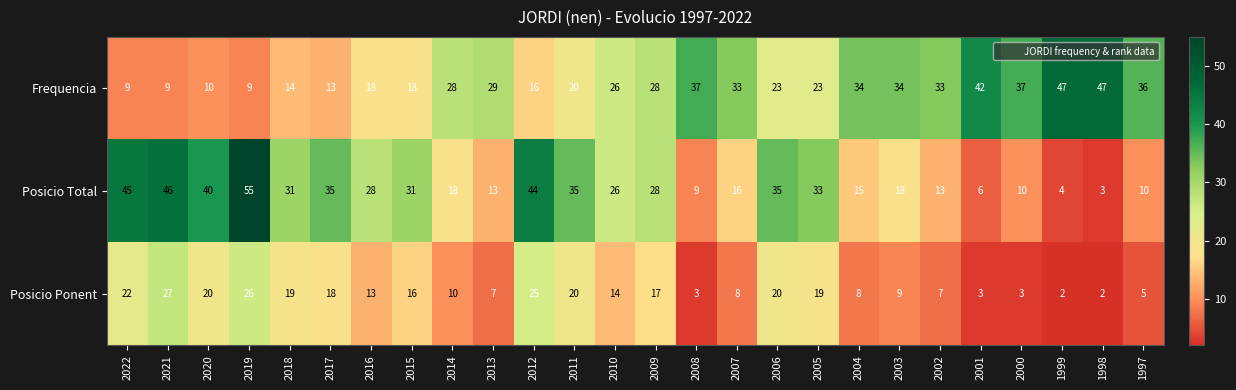

What is the difference between the second highest and minimum values in the Posicio Ponent series?

24